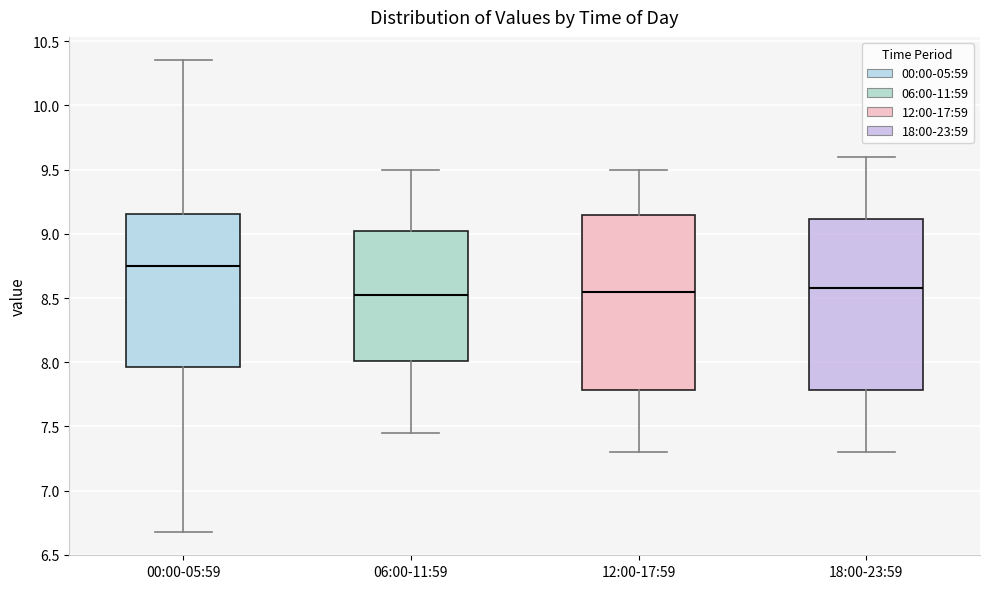

Where does the median line of the box for 06:00-11:59 sit on the y-axis? The values are not printed on the chart, so give them approximately, as read against the axis.

8.55